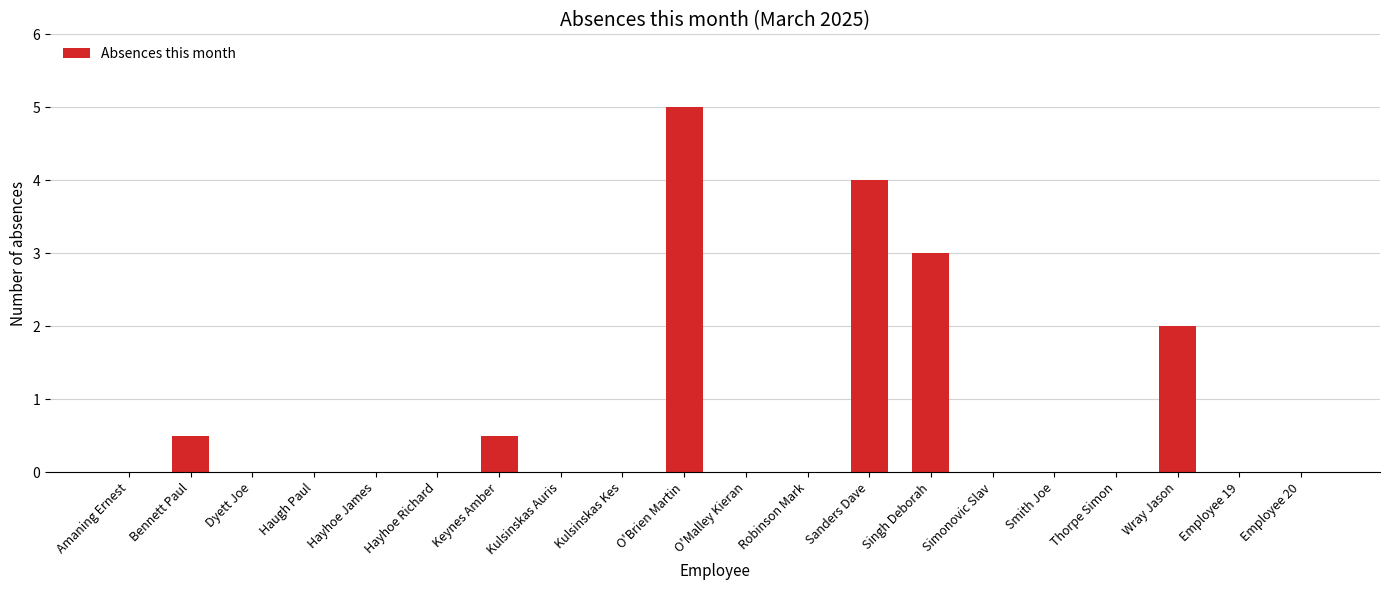

What is the sum of all values?

15.0